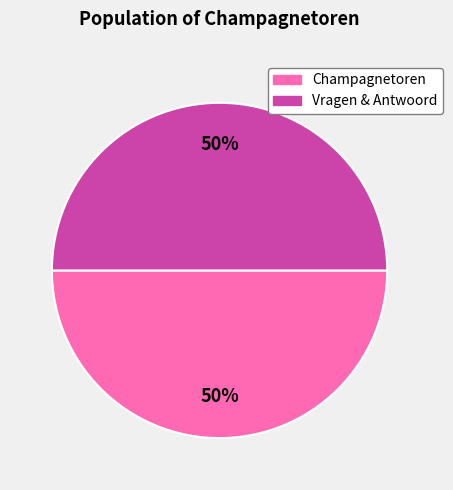

To the nearest percent, what is the average slice percentage?

50%